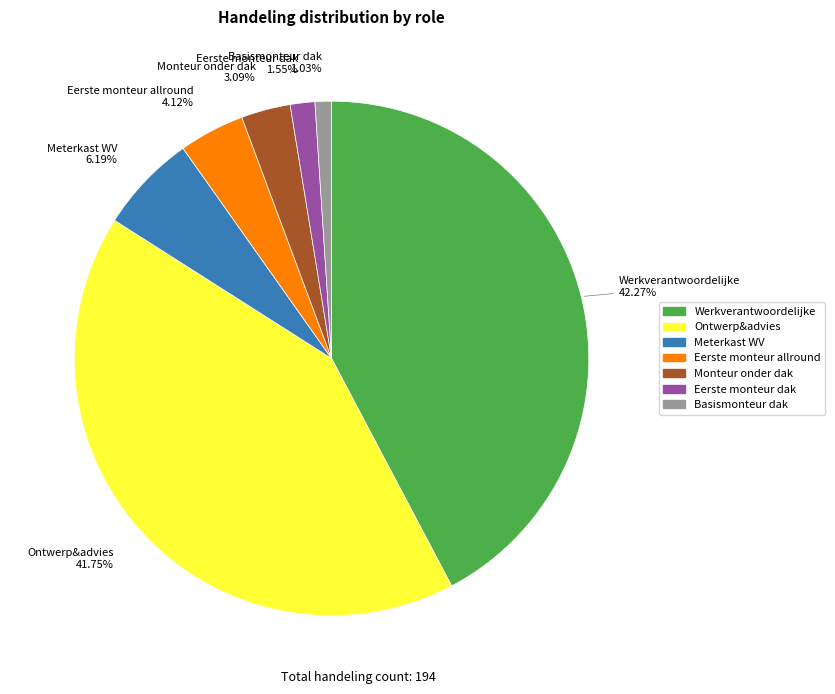

To the nearest percent, what is the difference between the largest and smallest slice percentages?

41%